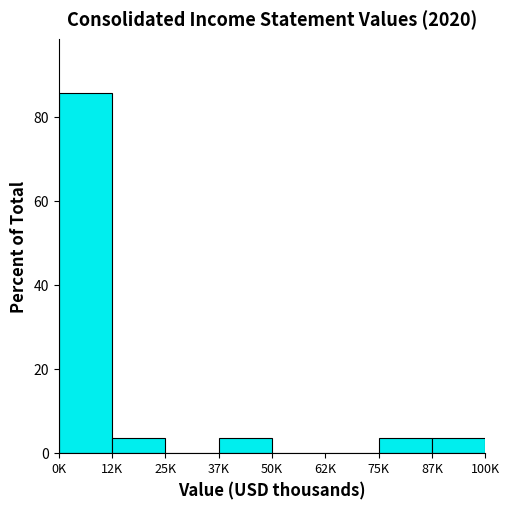

Reading left to right, list all the values displayed in this chart.

0K=85.7	12K=3.6	25K=0.0	37K=3.6	50K=0.0	62K=0.0	75K=3.6	87K=3.6